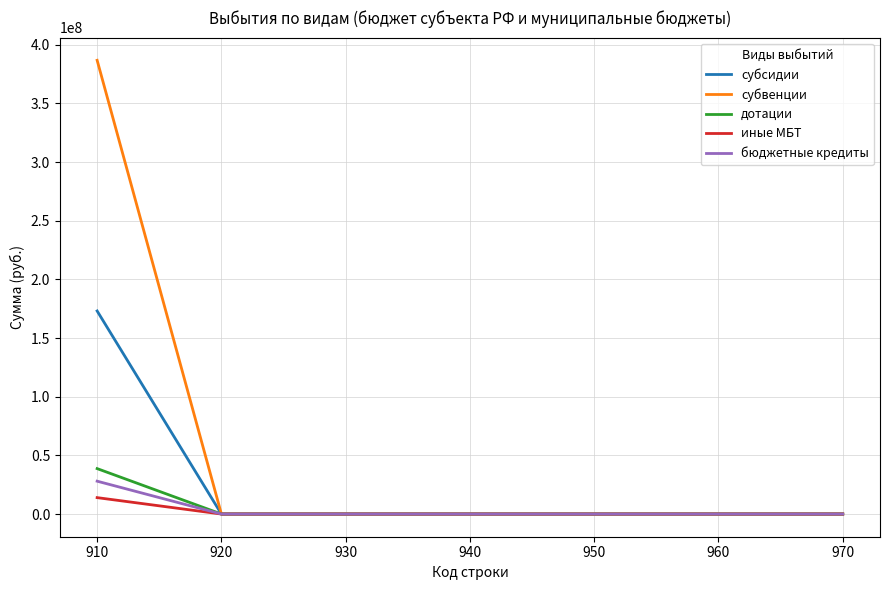

Count the number of categories in the chart.

7